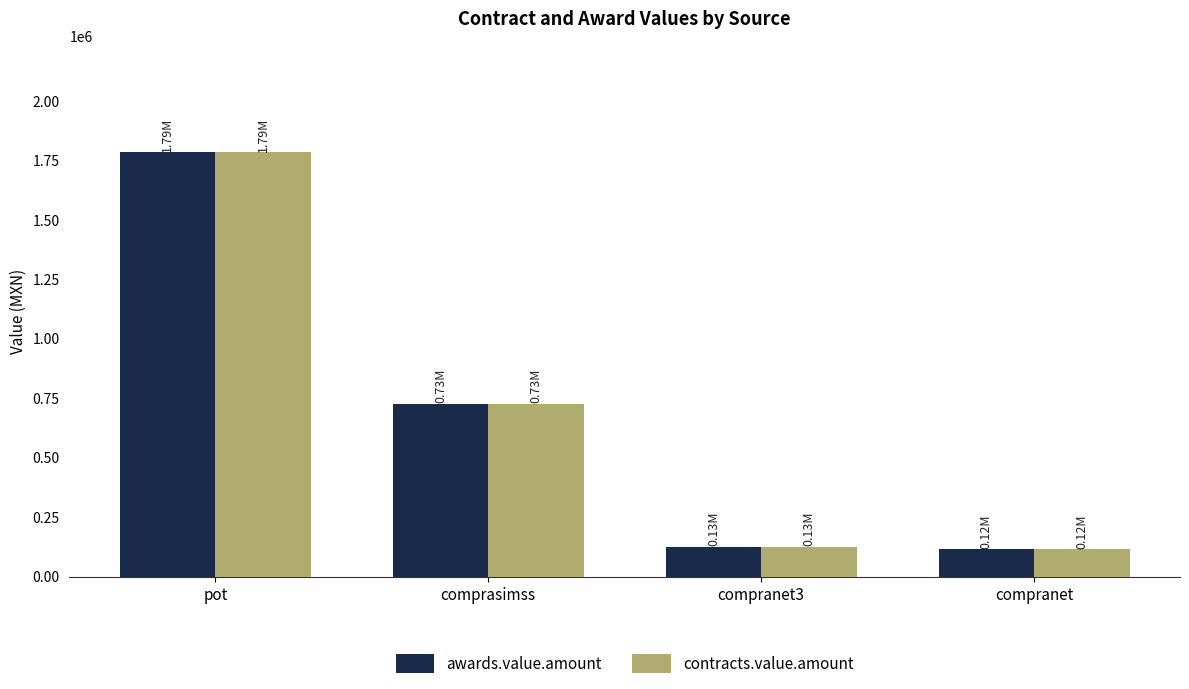

What is the average value of the awards.value.amount series?

689522.7